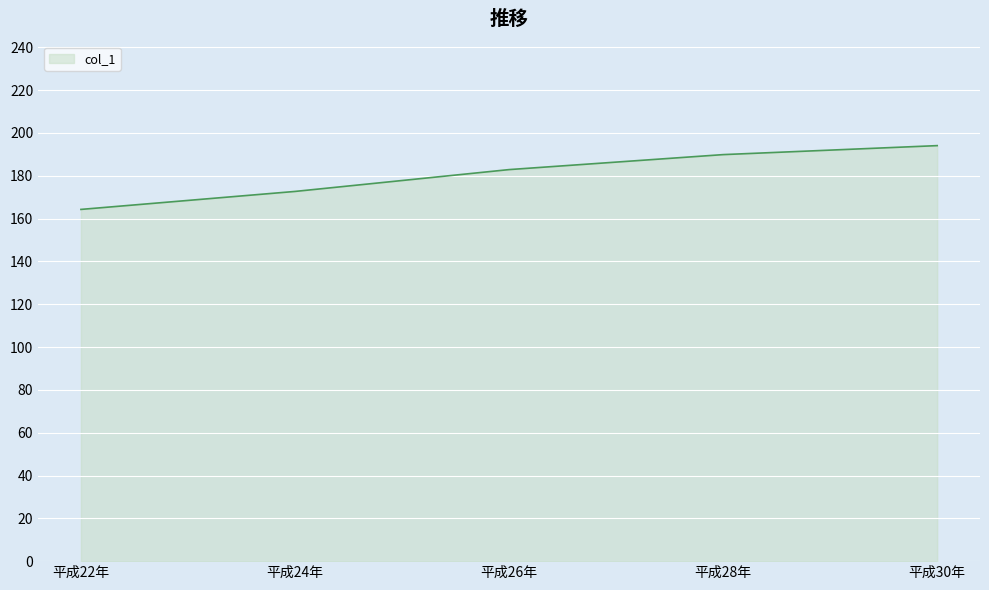

The value at 平成28年 is 189.9. True or false?

True